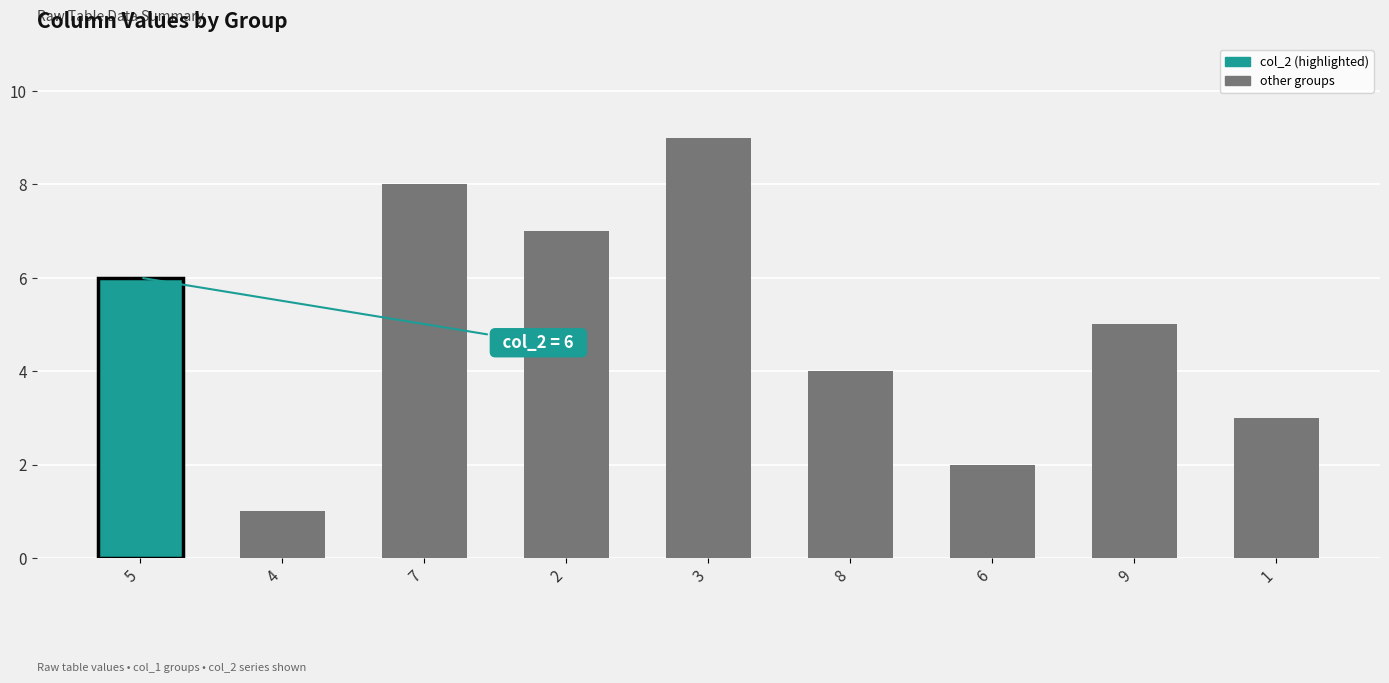

What is the label of the 7th bar from the left?

6